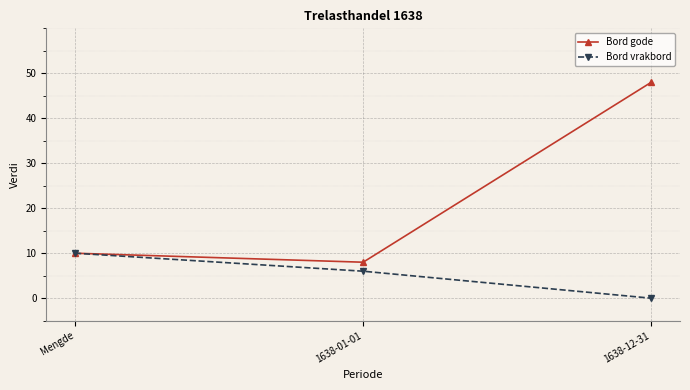

Count the number of data series in this chart.

2